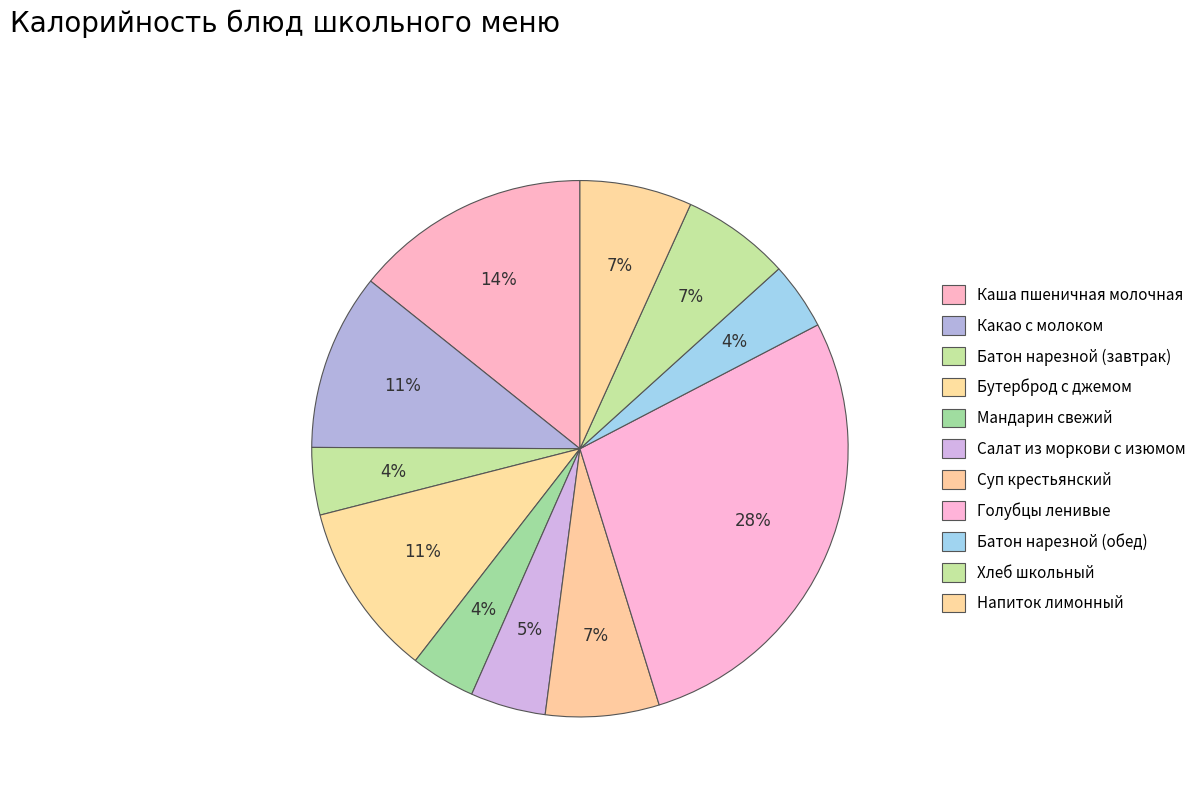

What percentage is the Какао с молоком slice, to the nearest percent?

11%